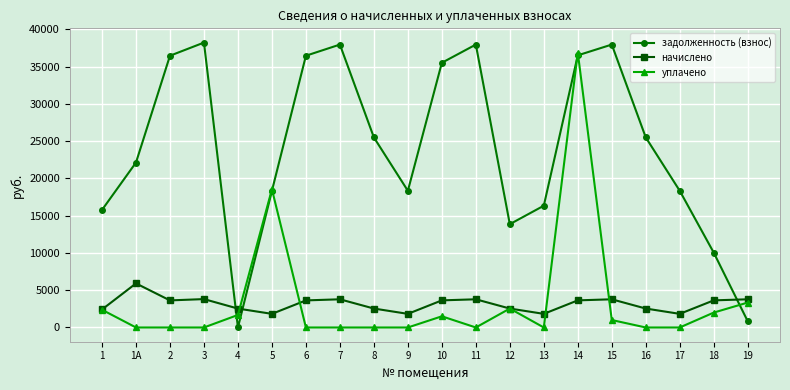

Is this an area chart (filled region under the line)?

No